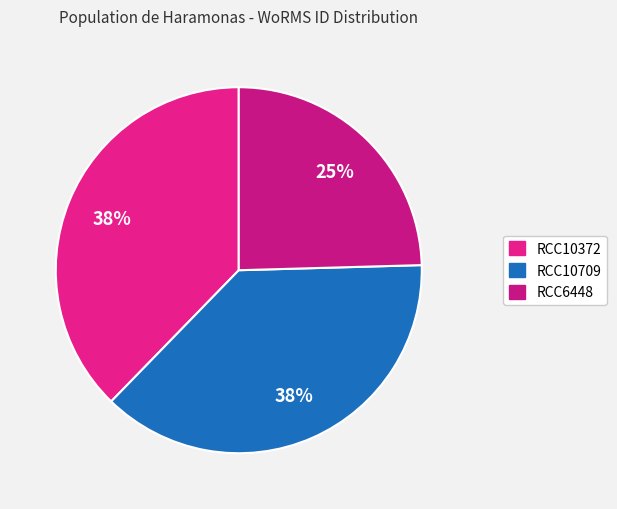

Which slice is the largest?

RCC10372